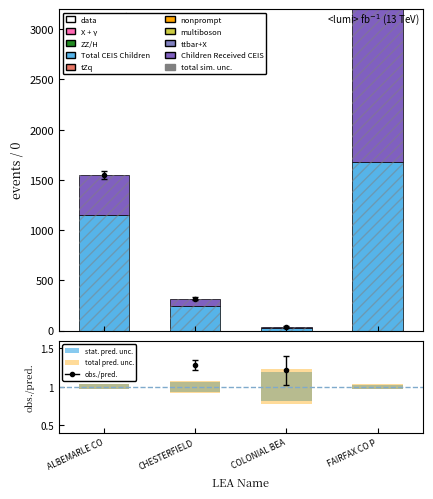

At which category is the sum across all series the highest?

FAIRFAX CO P